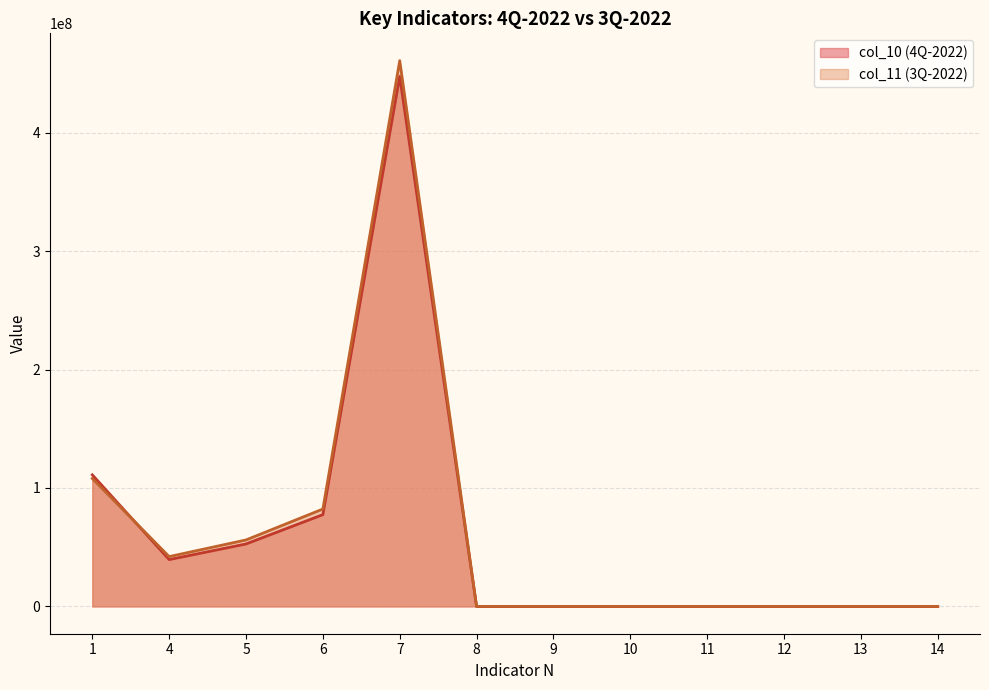

Which series has the largest range (max minus min)?

col_11 (3Q-2022)